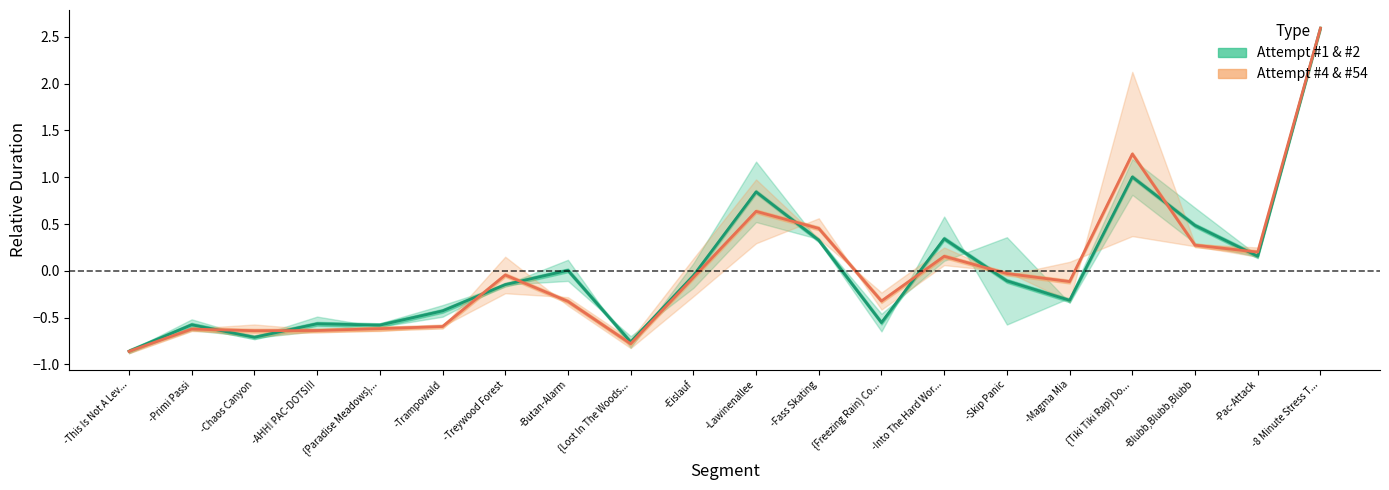

Is it true that Attempt #1 & #2 equals 1.0 at {Tiki Tiki Rap} Do...?

True